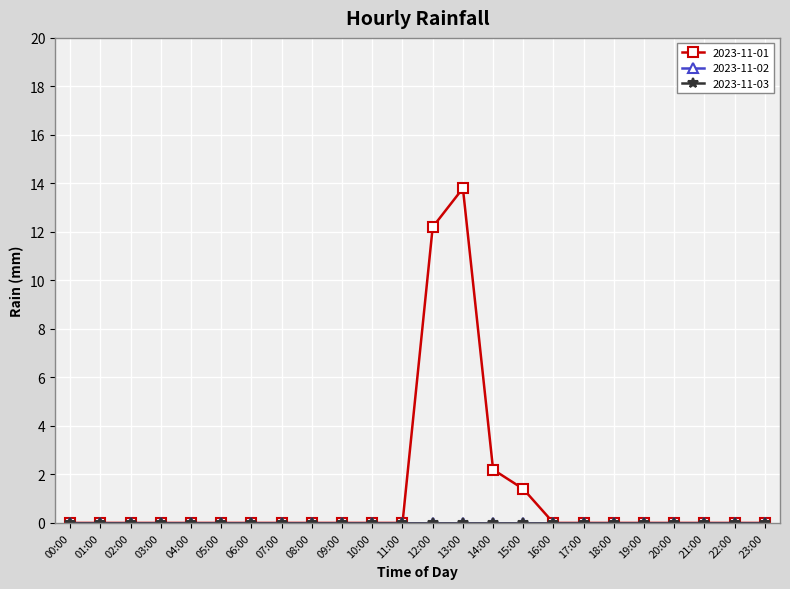

True or false: 2023-11-03 and 2023-11-01 cross at least once.

False